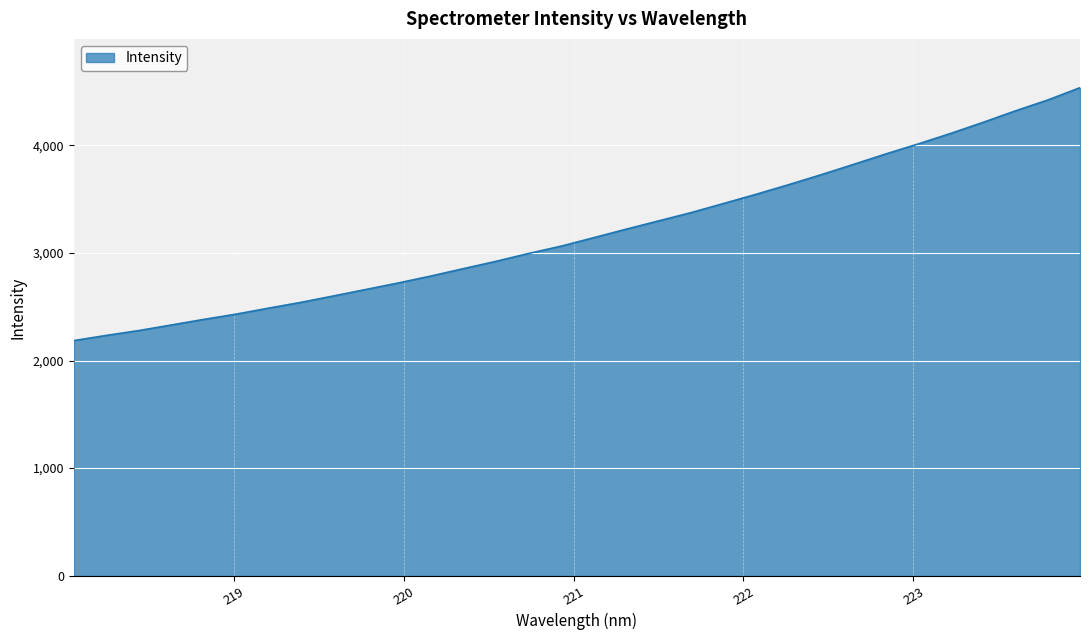

What is the greatest value displayed?

4535.0